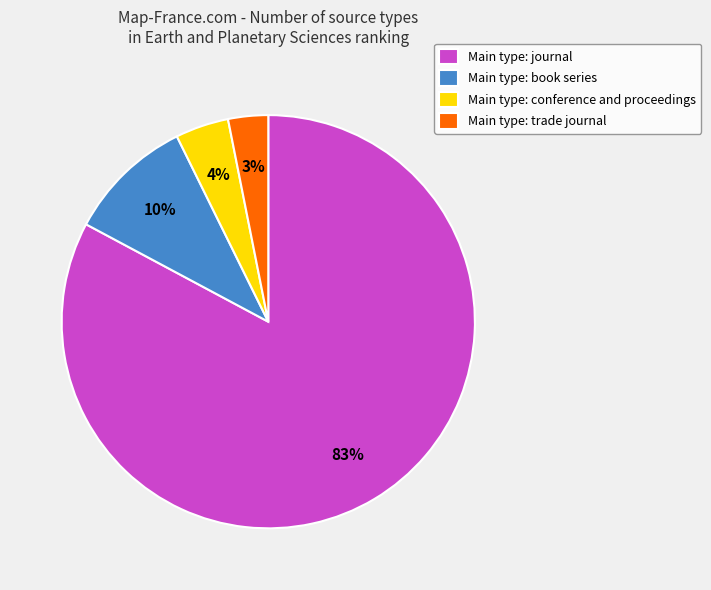

To the nearest percent, what portion does Main type: trade journal represent?

3%